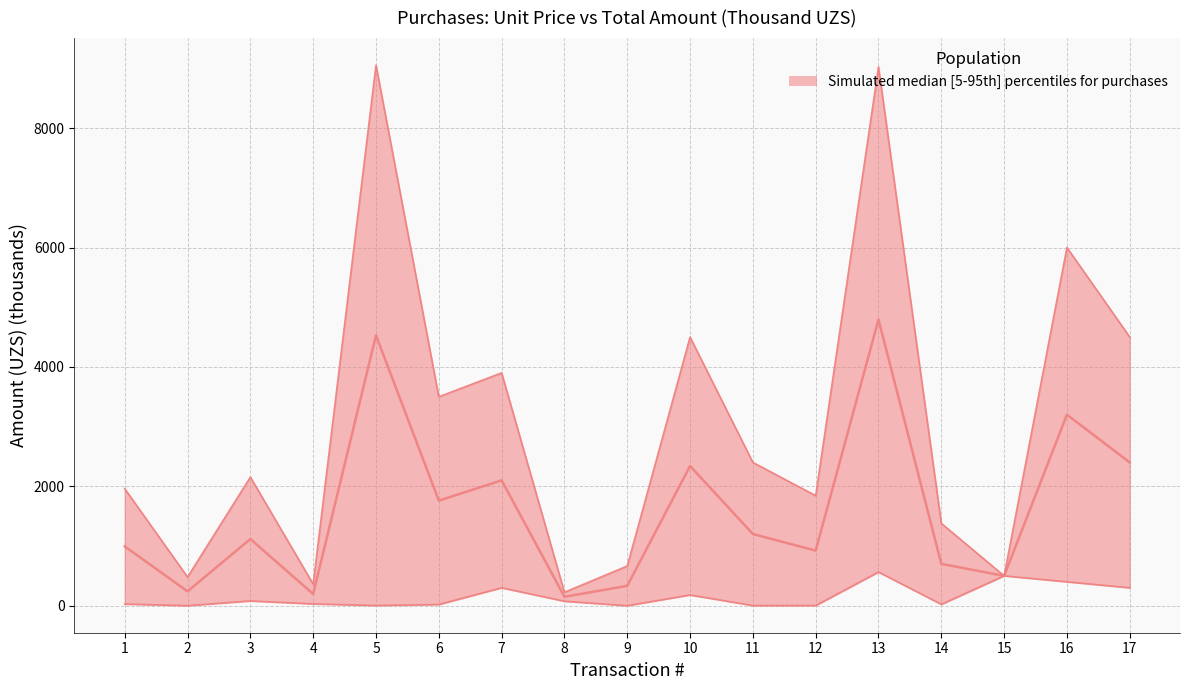

The unit_price series shows 0.3 at 9. True or false?

True